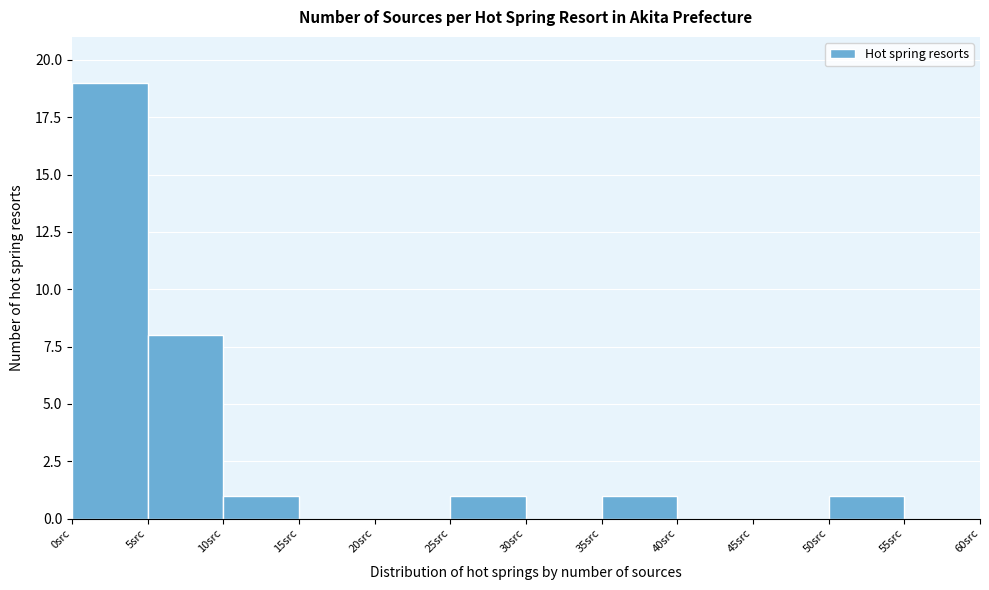

Reading left to right, list every bar in this chart as the range it spans on the x-axis followed by its height. The values are not printed on the chart, so give them approximately, as read against the axis.

0 to 5: 19
5 to 10: 8
10 to 15: 1
15 to 20: 0
20 to 25: 0
25 to 30: 1
30 to 35: 0
35 to 40: 1
40 to 45: 0
45 to 50: 0
50 to 55: 1
55 to 60: 0